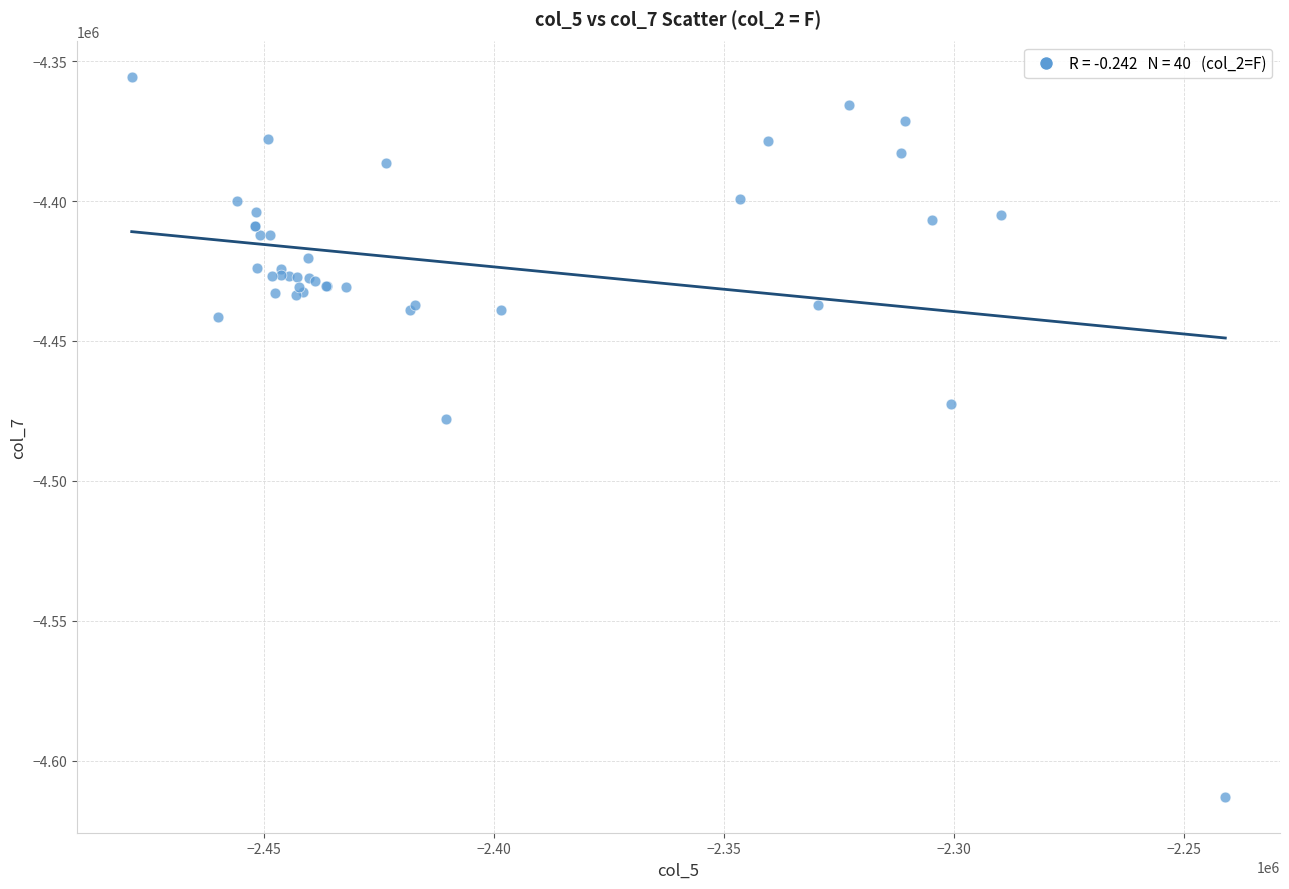

What Y value in the scatter plot is closest to -4484365?

-4477802.6